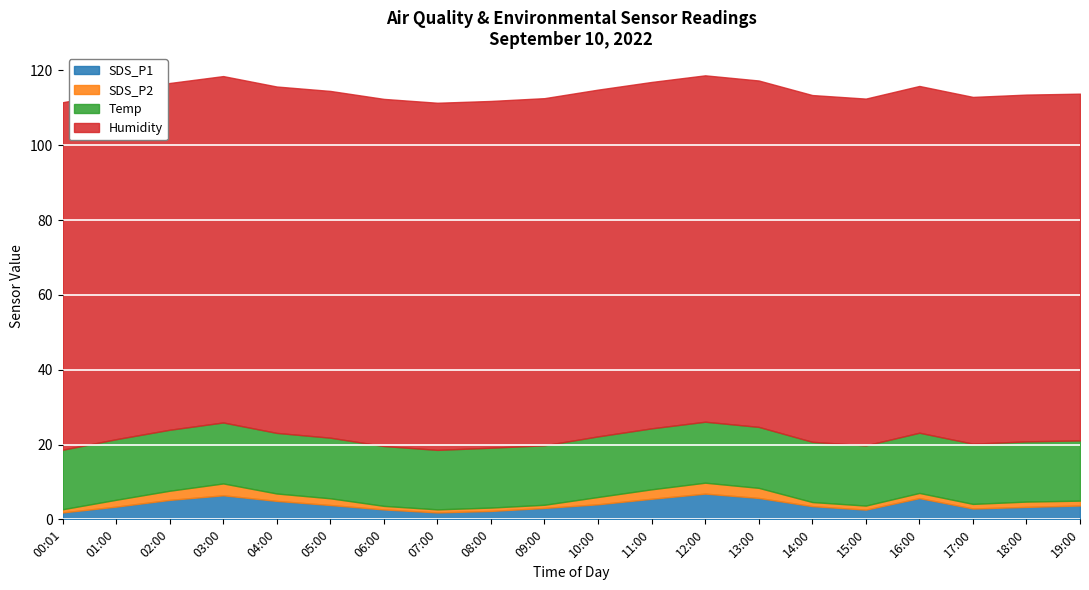

True or false: SDS_P2 and Humidity cross at least once.

False